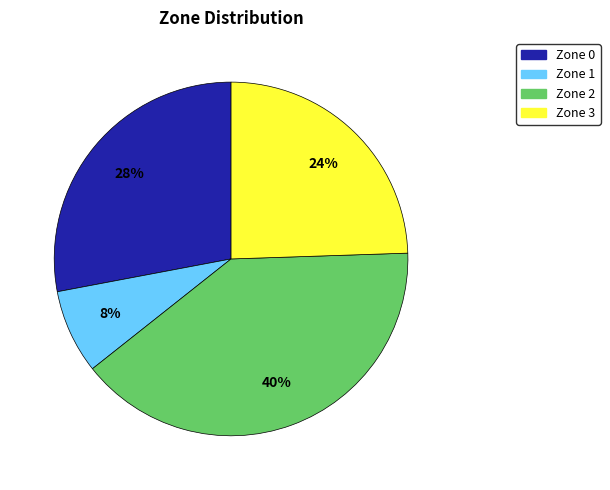

To the nearest percent, what percentage of the pie is Zone 1?

8%